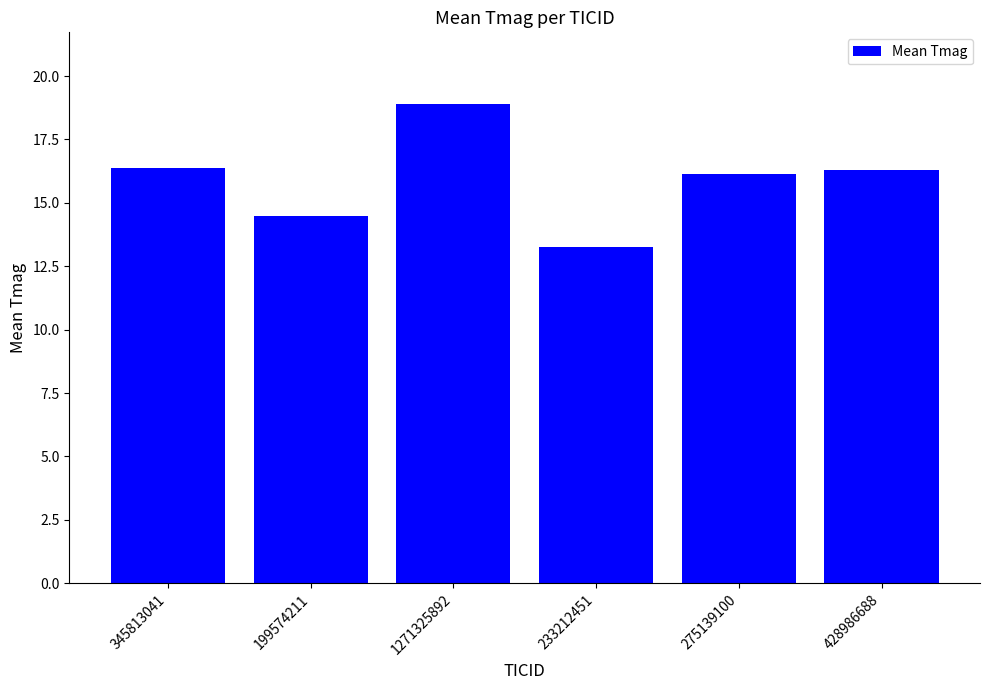

The chart shows a value of 4.1 at 199574211. True or false?

False